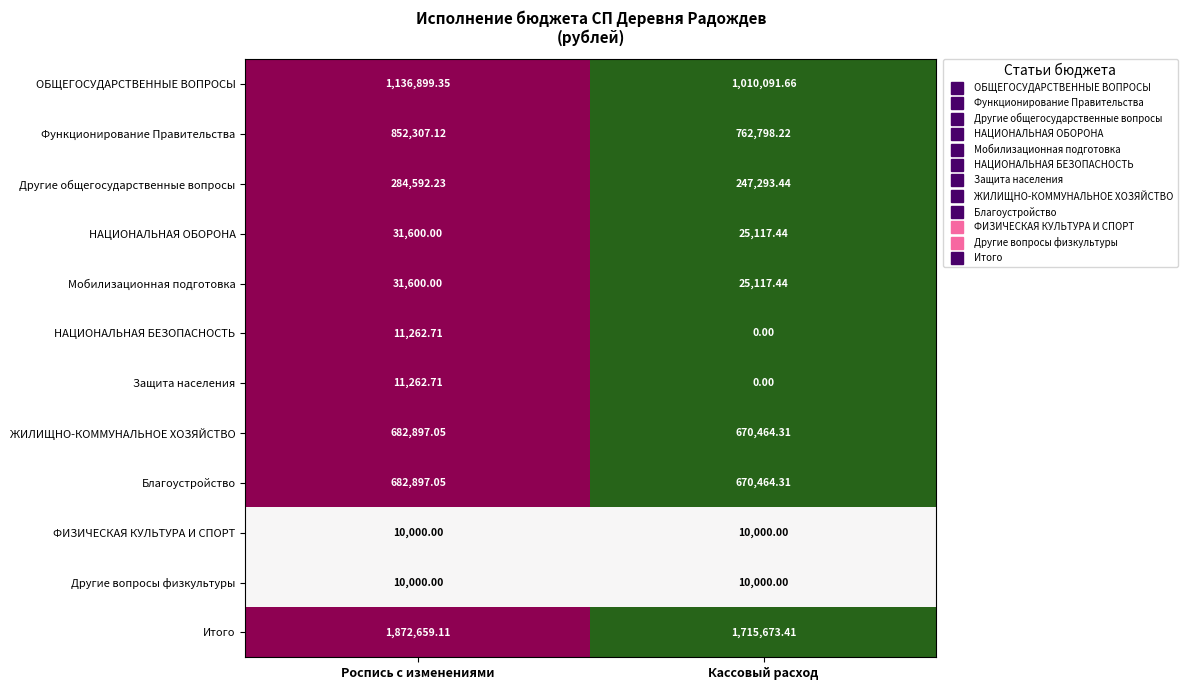

At which category does the chart reach its peak across all series?

Роспись с изменениями